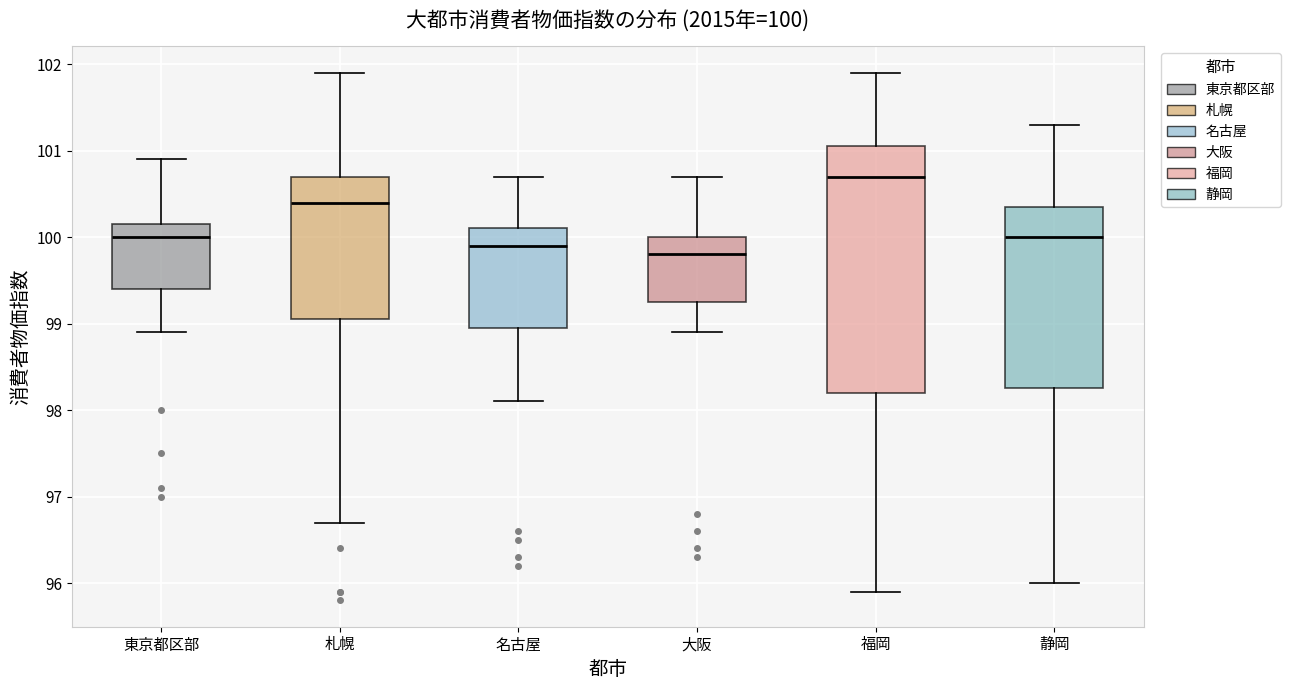

Which box's median line is the lowest?

大阪